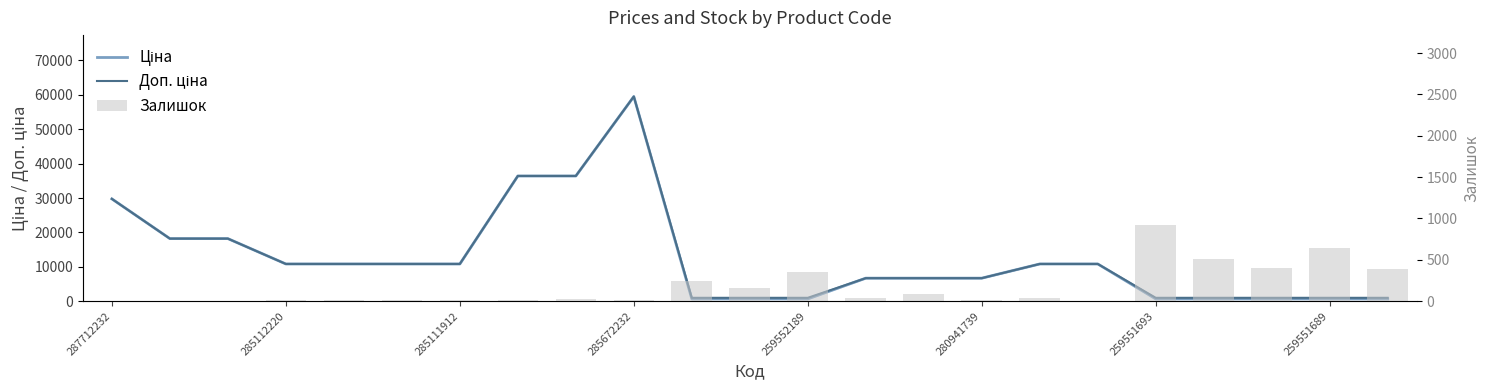

List the series in order of their peak value, highest first.

Ціна, Доп. ціна, Залишок